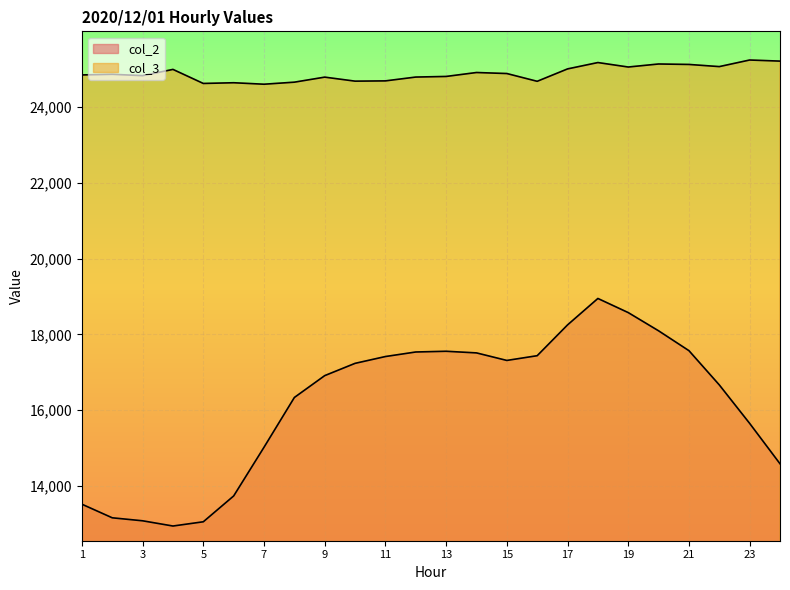

What is the maximum value for col_3?

25242